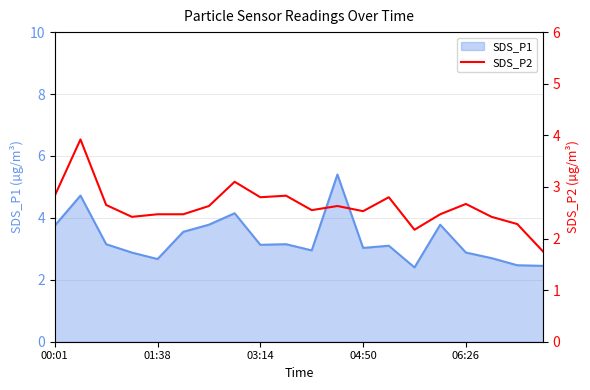

What is the highest value of the SDS_P1 series?

5.4